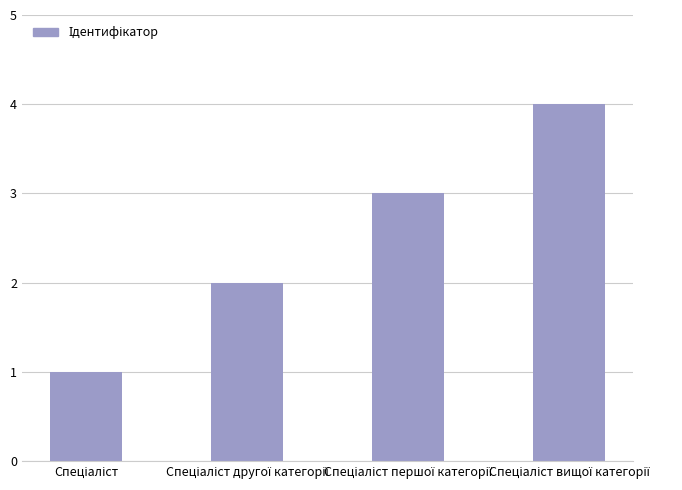

What is the smallest value displayed?

1